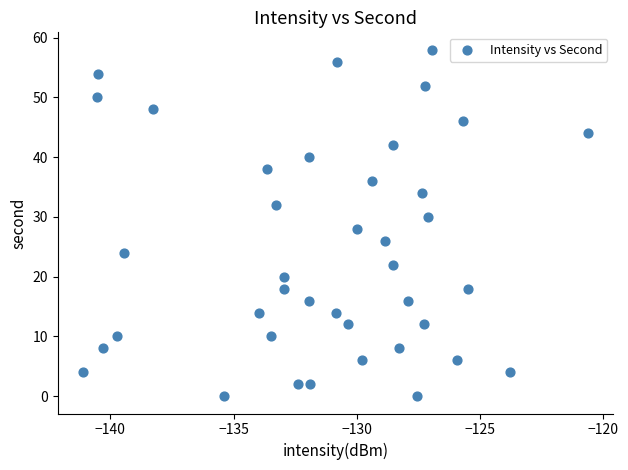

What is the range of Y values (max minus min)?

58